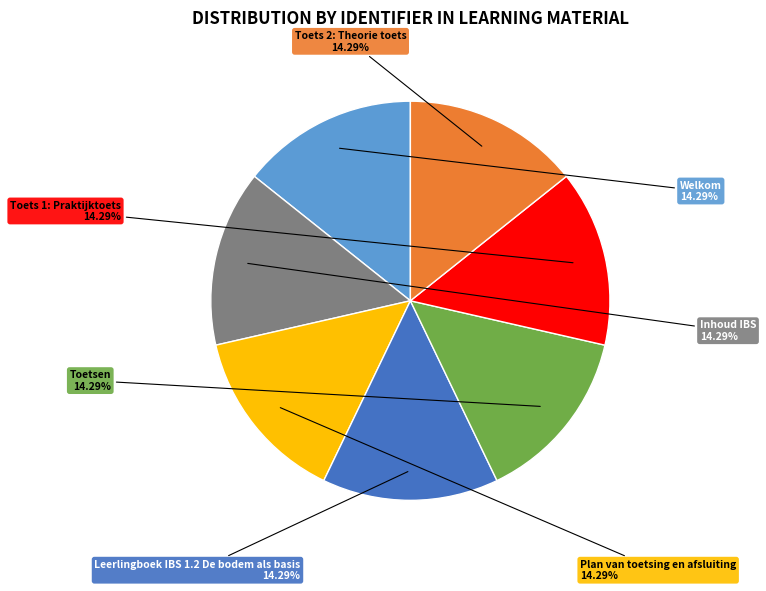

Is there a majority slice in this chart?

No